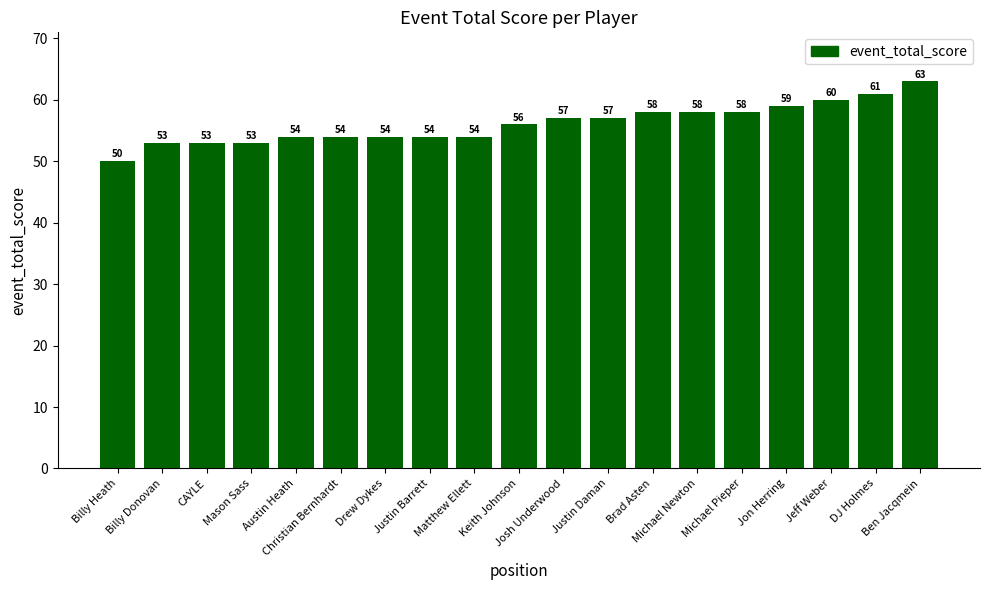

What value does the data have at Matthew Ellett, to the nearest 10?

50